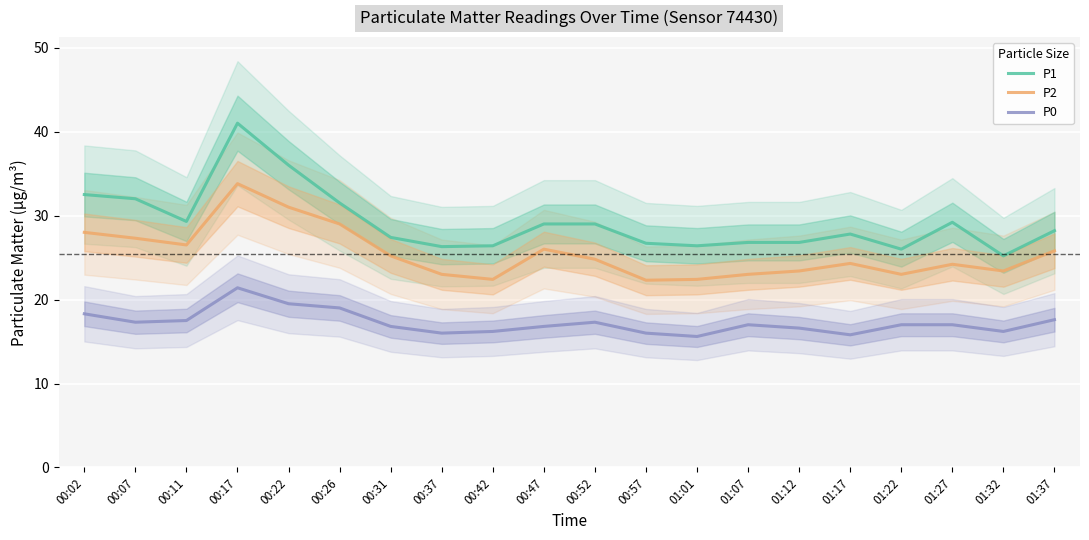

True or false: P0 has a value of 17.3 at 00:07.

True